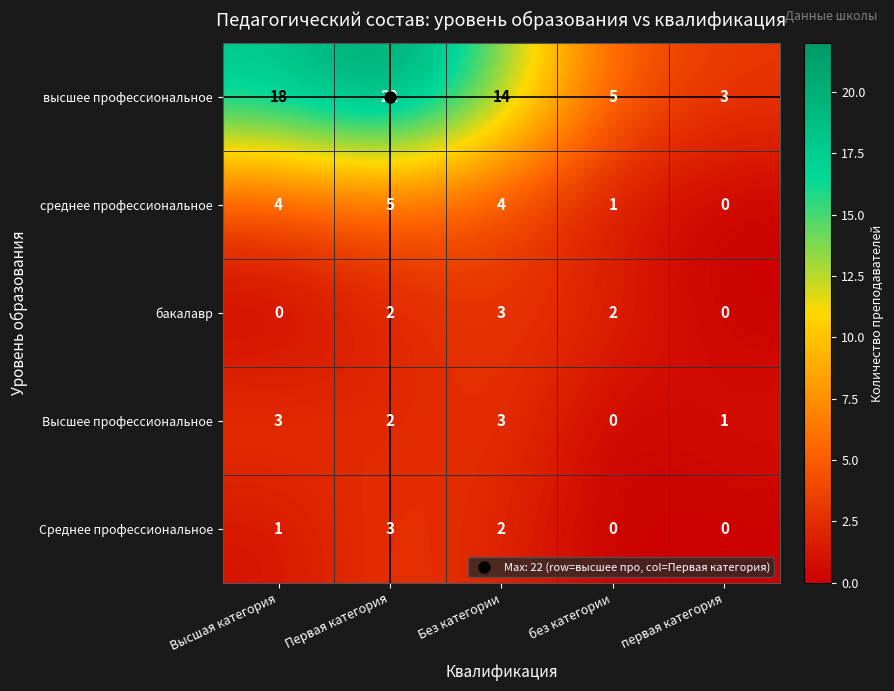

How many values in the высшее профессиональное series are below 14?

2